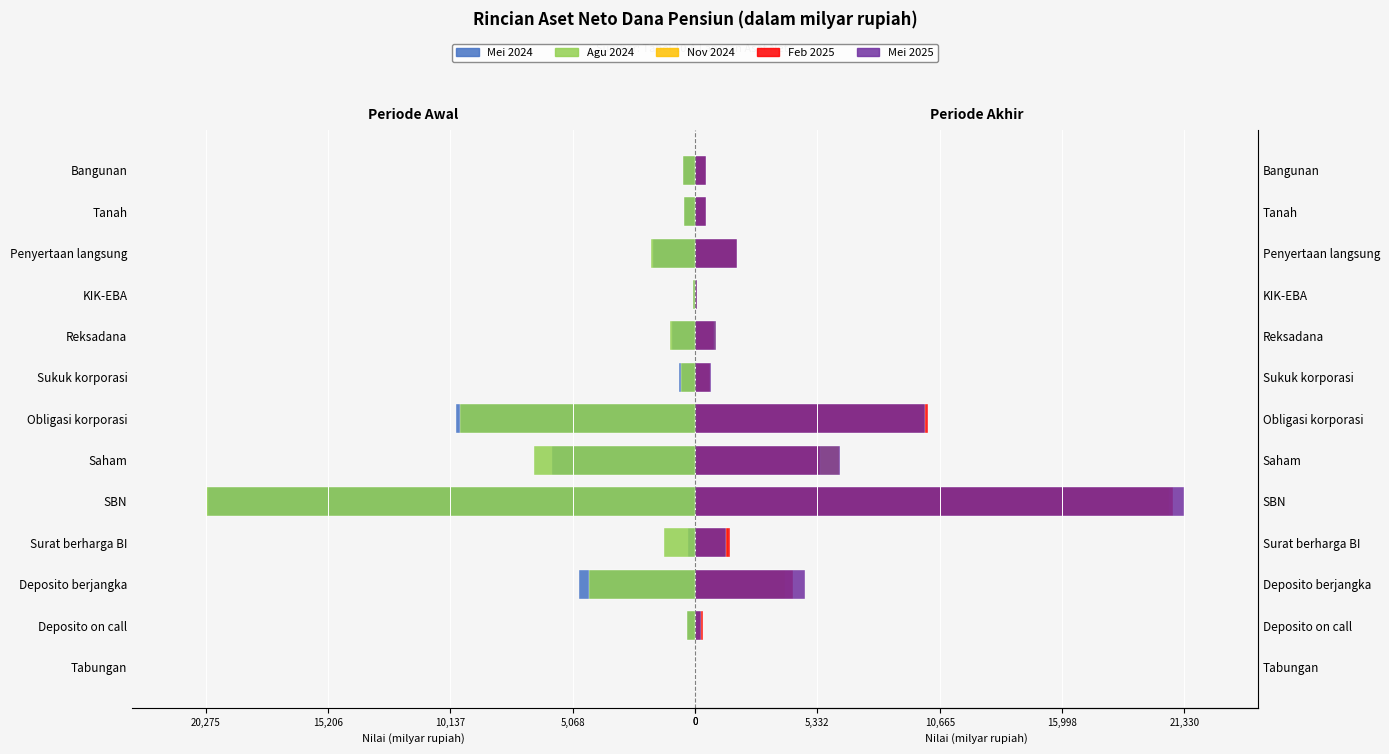

What are all the series names shown in the legend?

Mei 2024, Agu 2024, Nov 2024, Feb 2025, Mei 2025